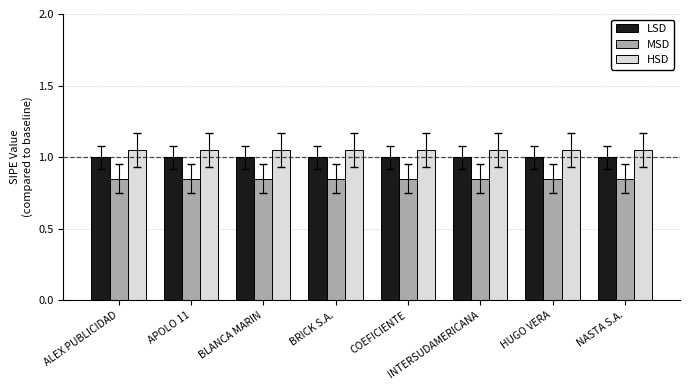

Is the value of MSD at INTERSUDAMERICANA greater than the value of HSD at INTERSUDAMERICANA?

No